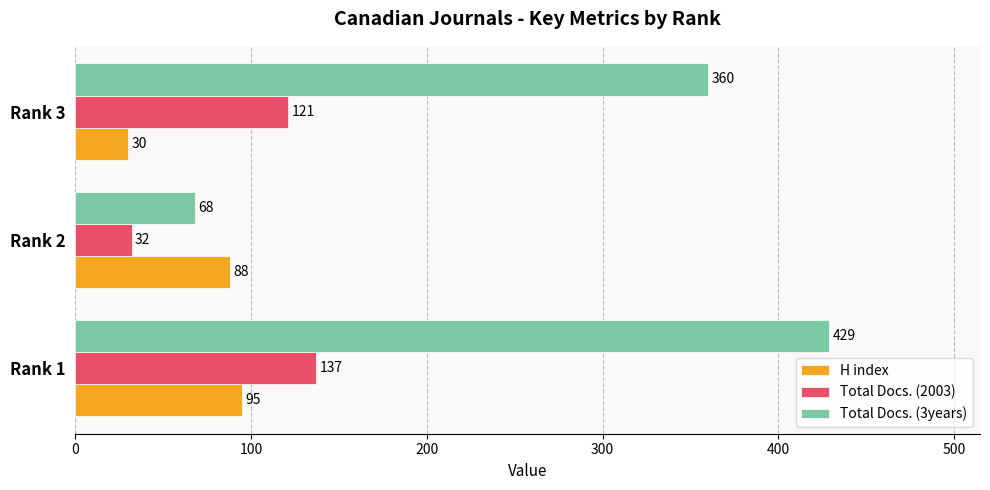

Count the H index values in the range 30 to 95.

3